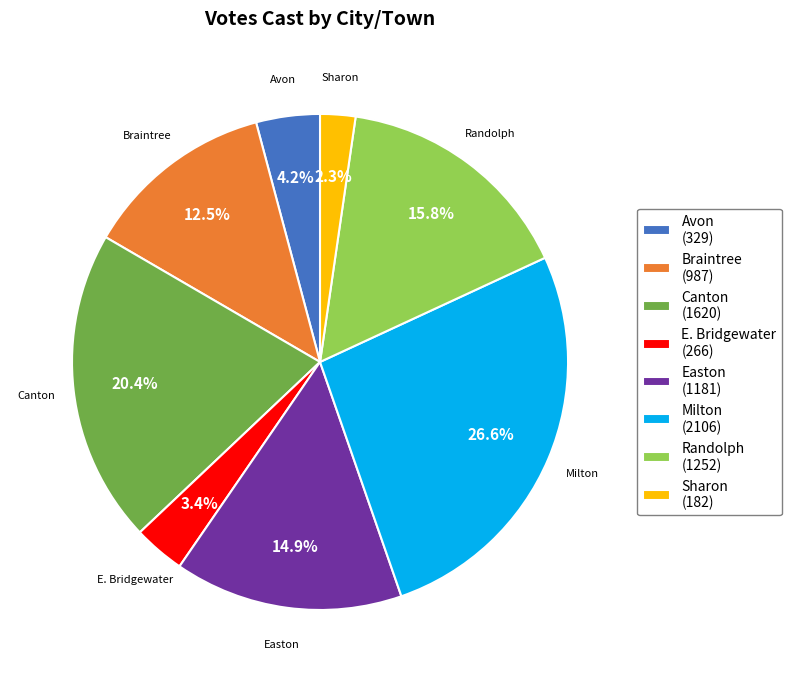

Approximately how many times larger is the value at Braintree compared to Milton?

0.5